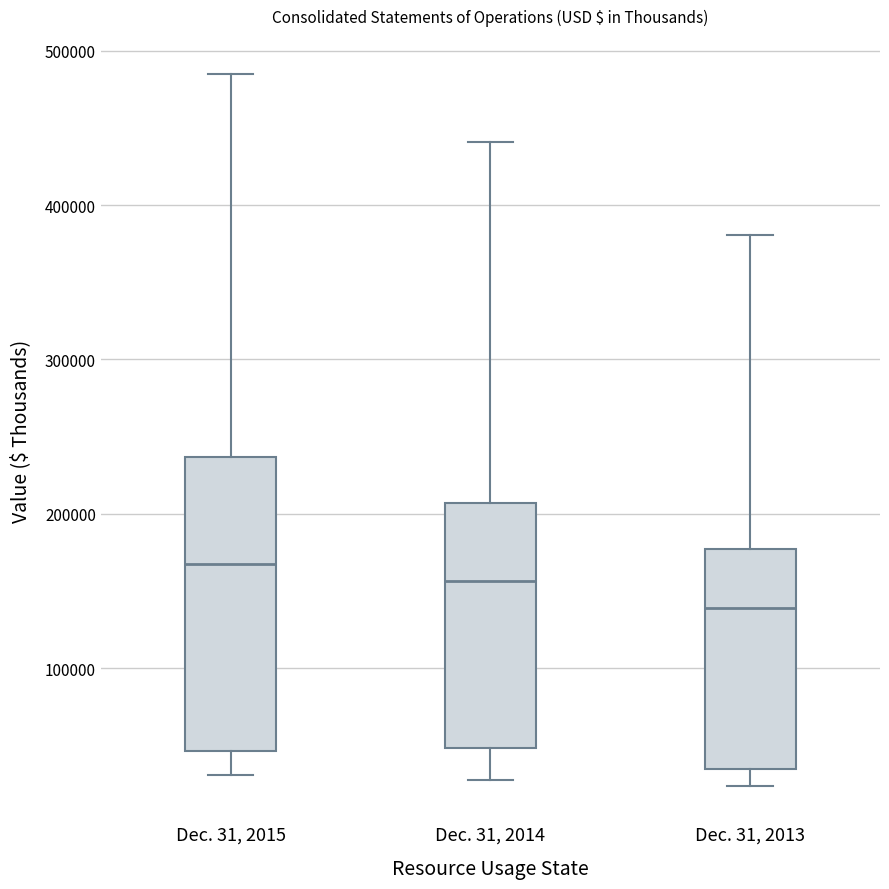

Reading left to right, read every box against the y-axis: the position of its median line, the range the box covers, and the ends of its whiskers. The values are not printed on the chart, so give them approximately, as read against the axis.

Dec. 31, 2015: median 170000, box 50000 to 240000, whiskers 30000 to 480000
Dec. 31, 2014: median 160000, box 50000 to 210000, whiskers 30000 to 440000
Dec. 31, 2013: median 140000, box 40000 to 180000, whiskers 20000 to 380000